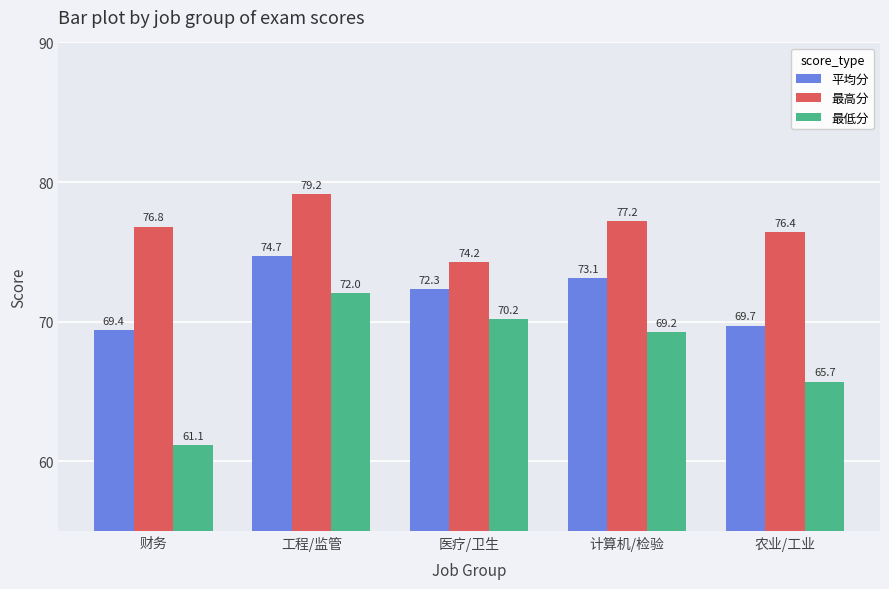

At which category is the sum across all series the highest?

工程/监管